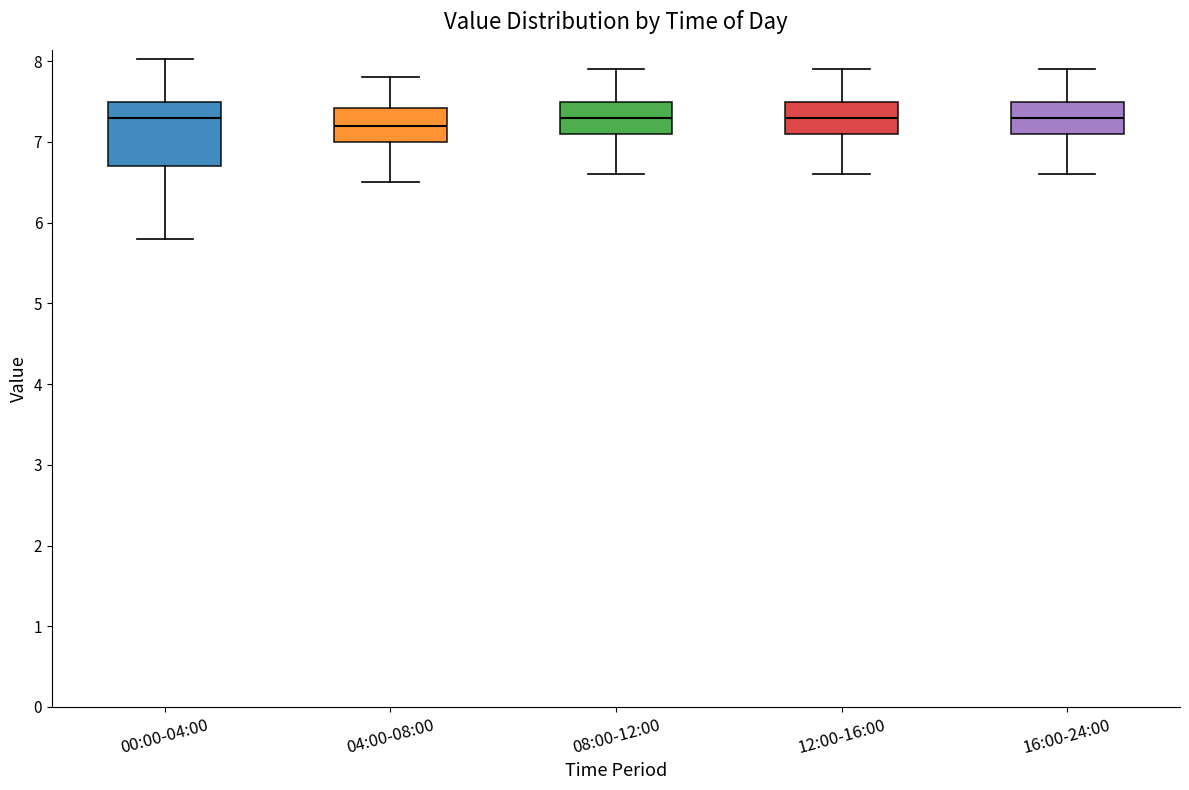

Reading left to right, read every box against the y-axis: the position of its median line, the range the box covers, and the ends of its whiskers. The values are not printed on the chart, so give them approximately, as read against the axis.

00:00-04:00: median 7.3, box 6.7 to 7.5, whiskers 5.8 to 8.0
04:00-08:00: median 7.2, box 7.0 to 7.4, whiskers 6.5 to 7.8
08:00-12:00: median 7.3, box 7.1 to 7.5, whiskers 6.6 to 7.9
12:00-16:00: median 7.3, box 7.1 to 7.5, whiskers 6.6 to 7.9
16:00-24:00: median 7.3, box 7.1 to 7.5, whiskers 6.6 to 7.9